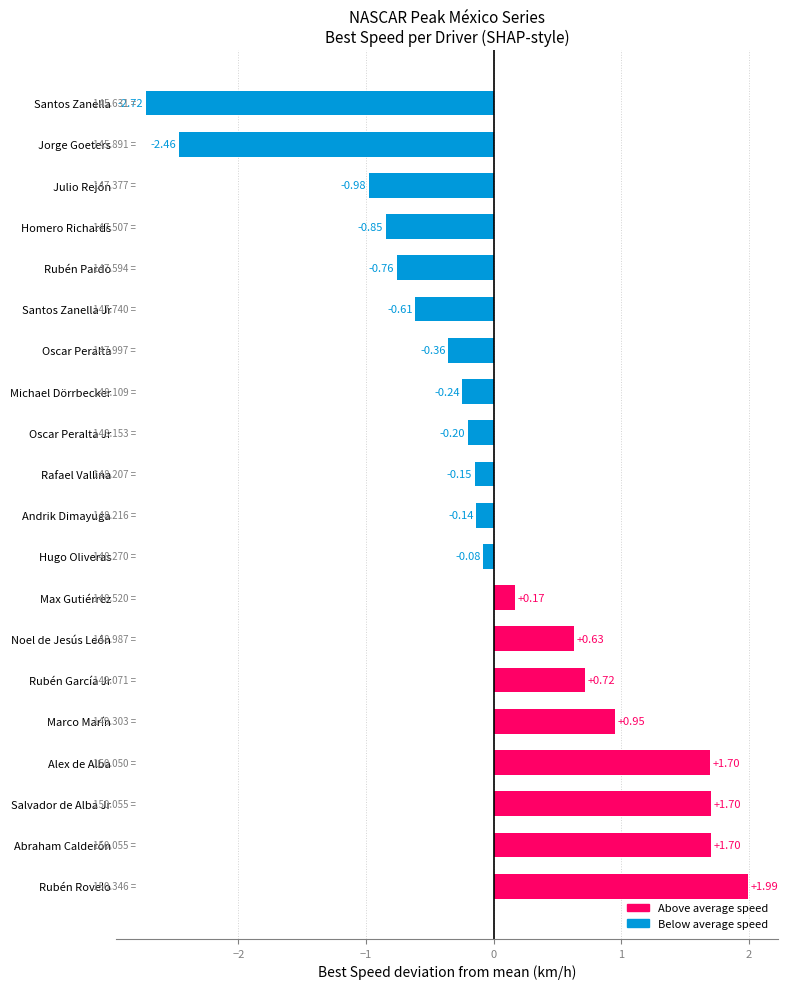

How many negative values are there?

12